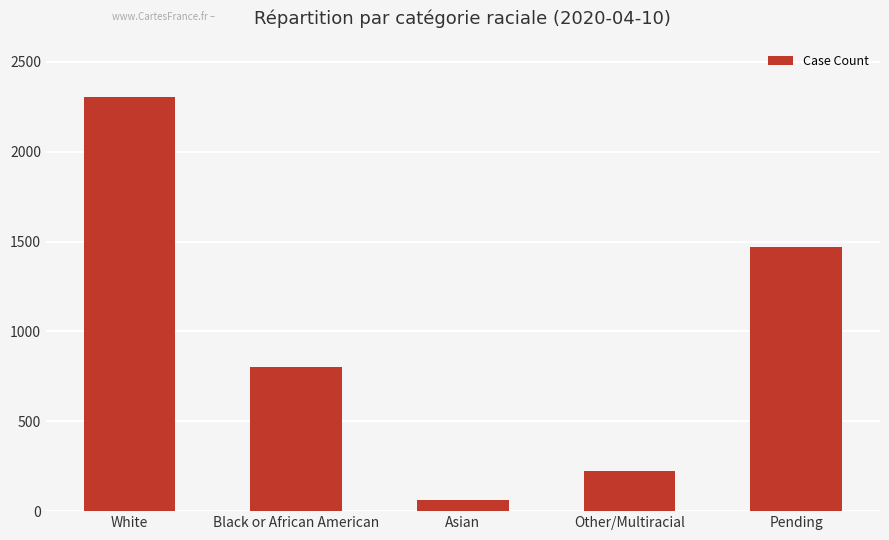

Which label corresponds to the smallest value in the chart?

Asian